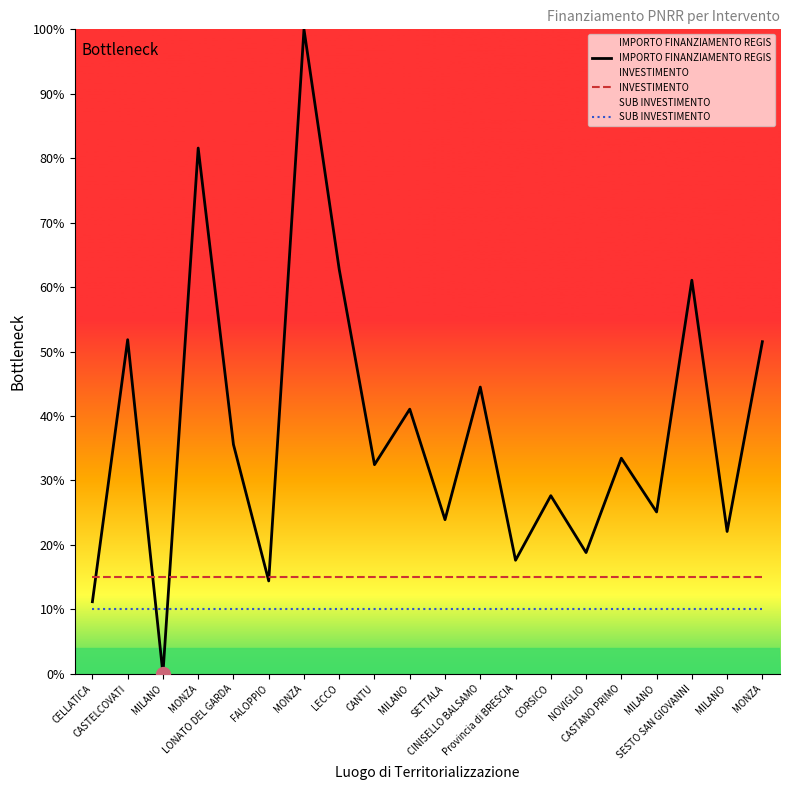

What is the approximate value of SUB INVESTIMENTO at CINISELLO BALSAMO?

10.0